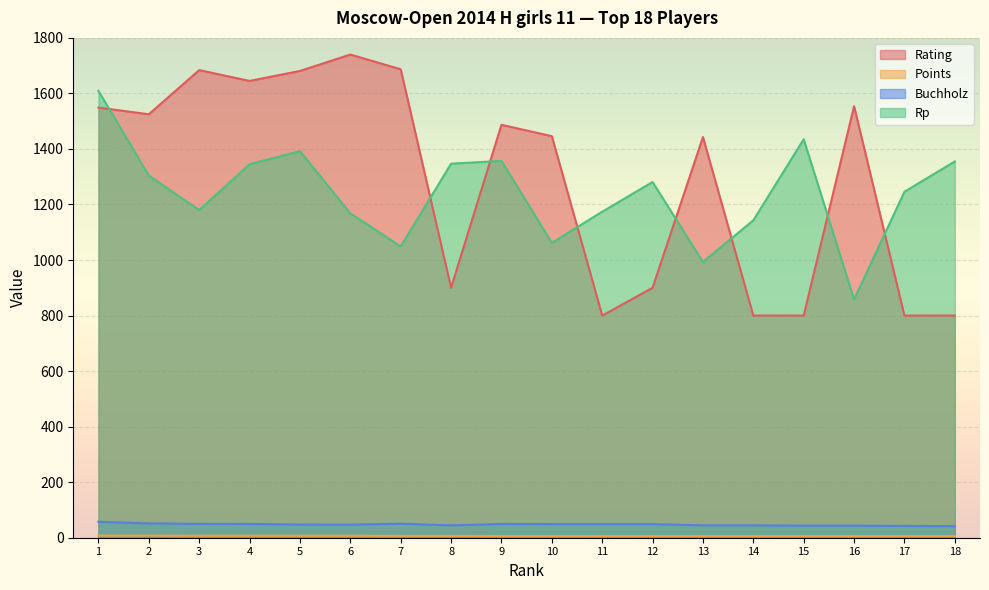

True or false: Points has a value of 9.1 at 9.

False